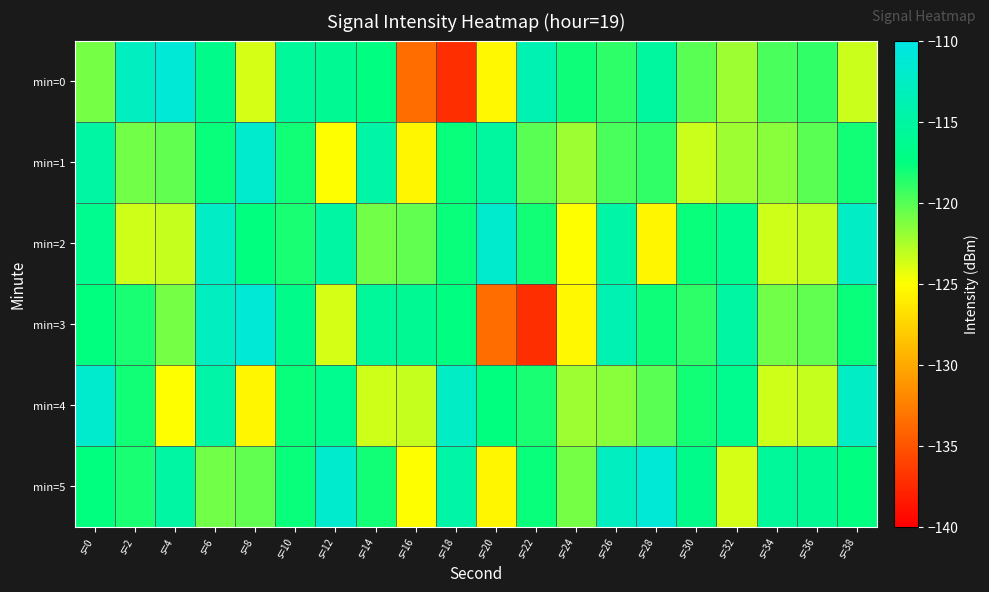

At which category is the sum across all series the highest?

s=6